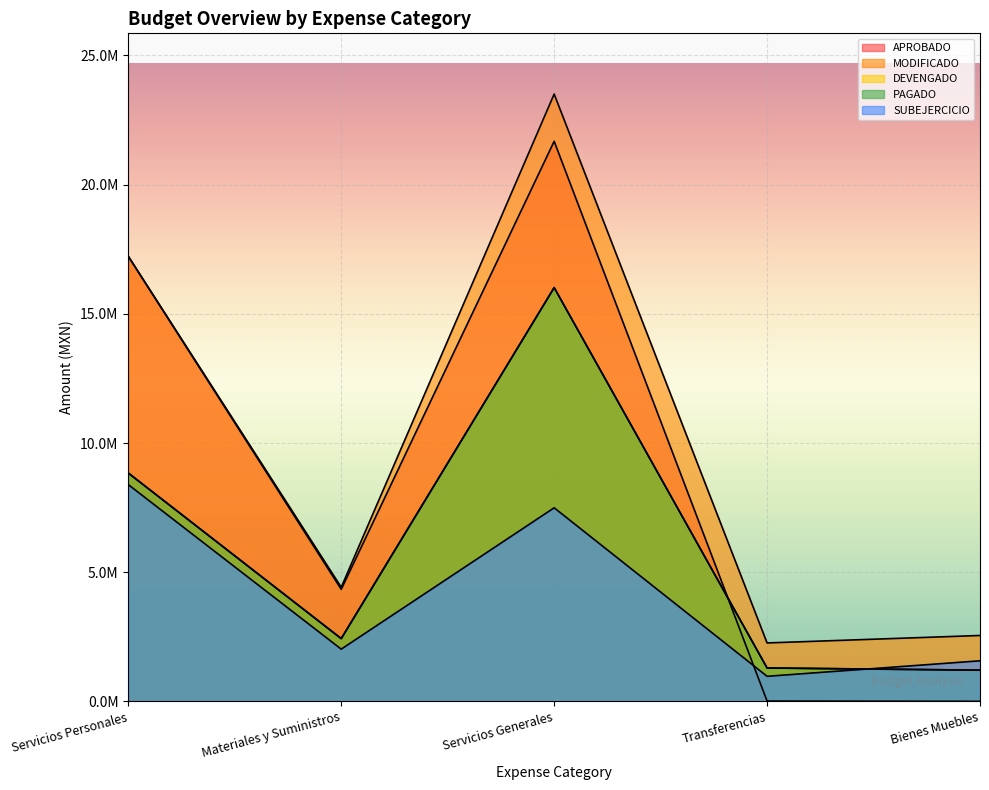

Where is the first local maximum for PAGADO?

Servicios Generales